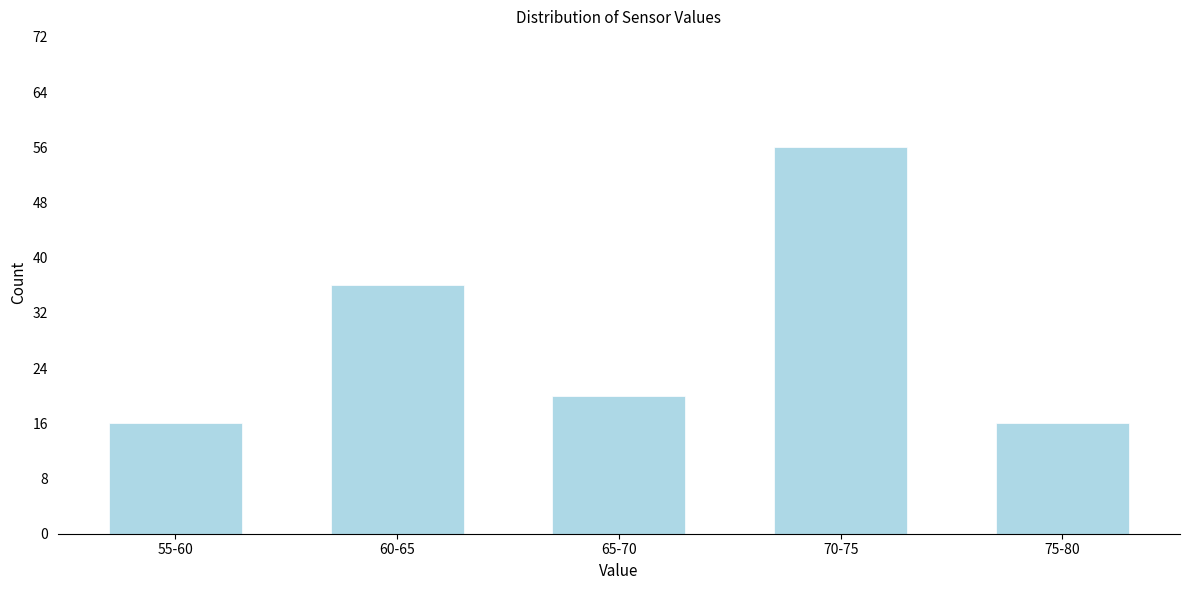

Reading left to right, extract all data points from this chart.

16	36	20	56	16